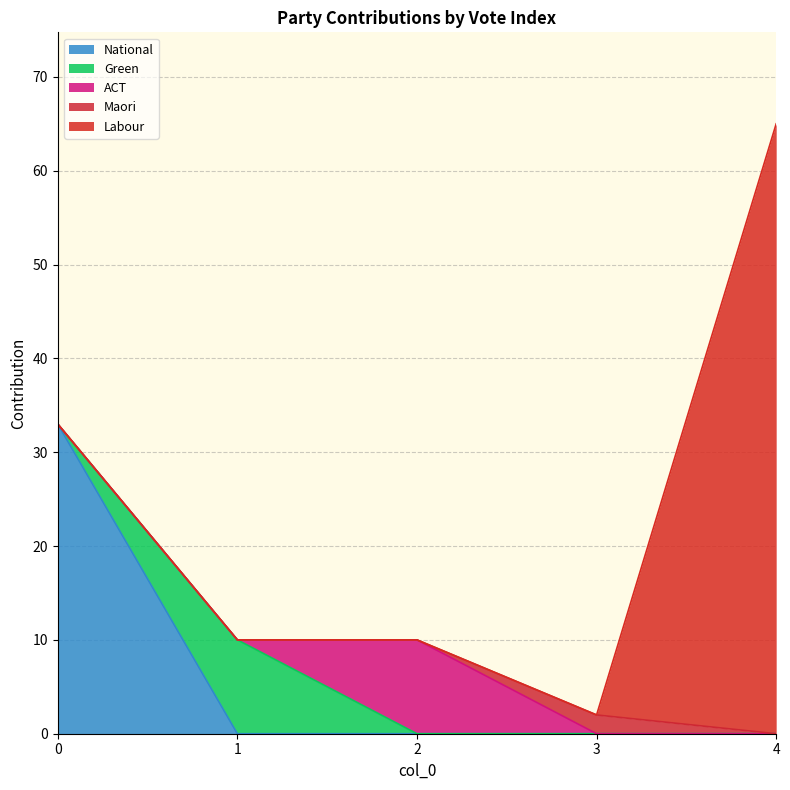

Which series has the largest total across all categories?

Labour